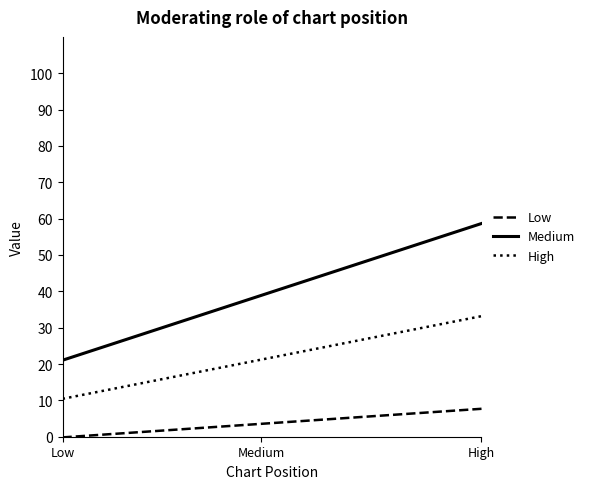

What is the greatest value displayed?

58.7